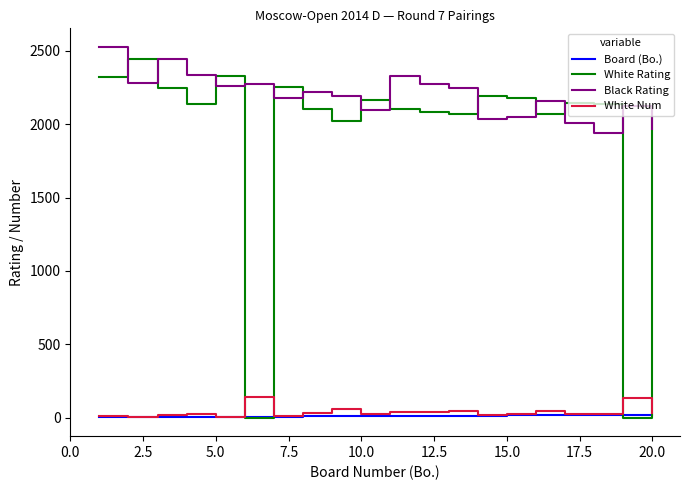

At how many categories does at least one series exceed 34?

20